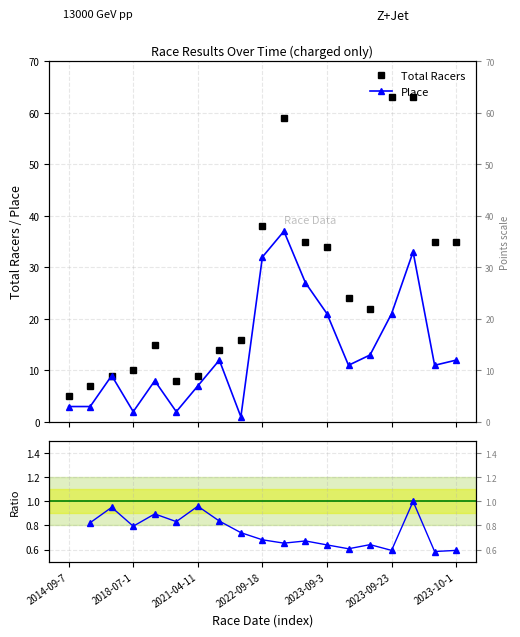

What is the sum of all Place values?

265